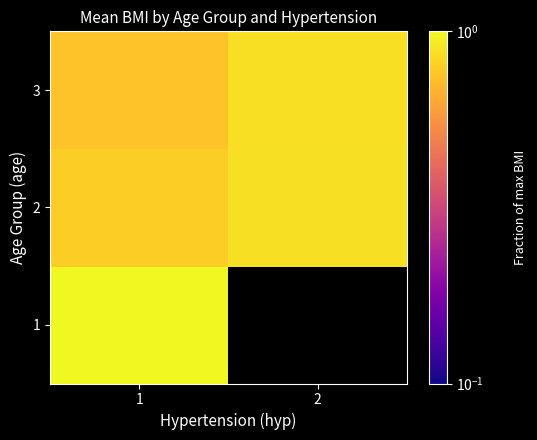

What is the difference between the 2 values at 1 and 2?

0.1